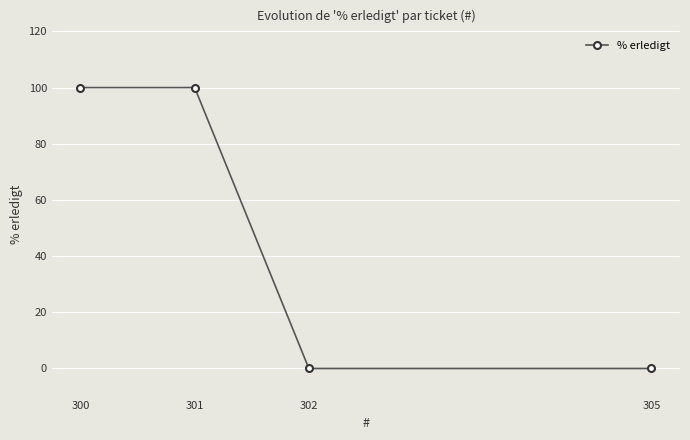

Is it true that the value at 301 is 40?

False